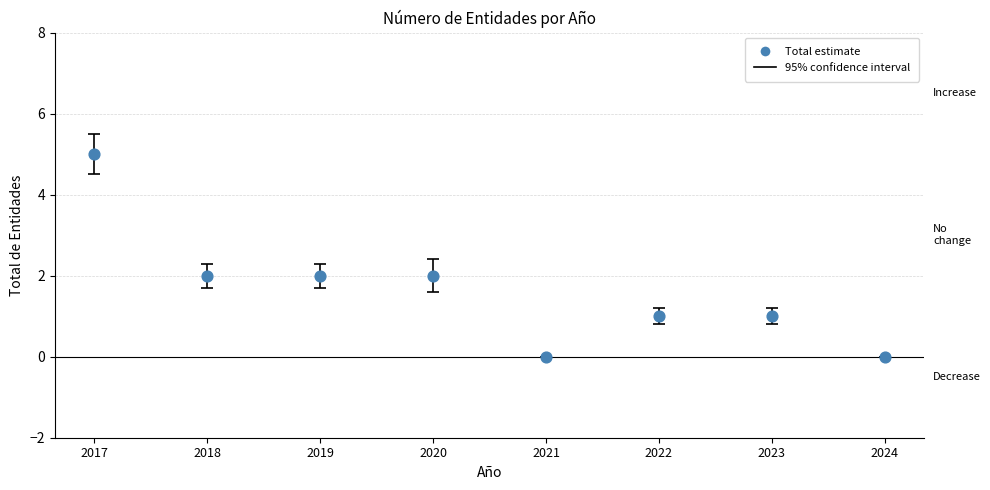

What is the range of X values (max minus min)?

7